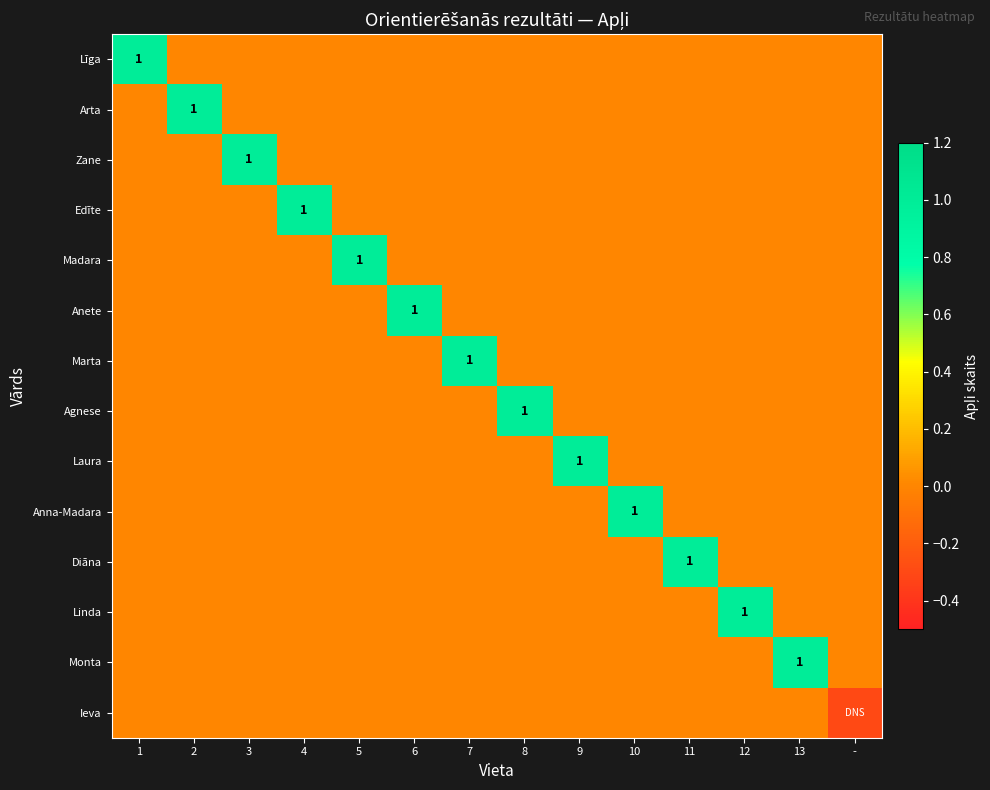

How many distinct data groups are displayed?

14